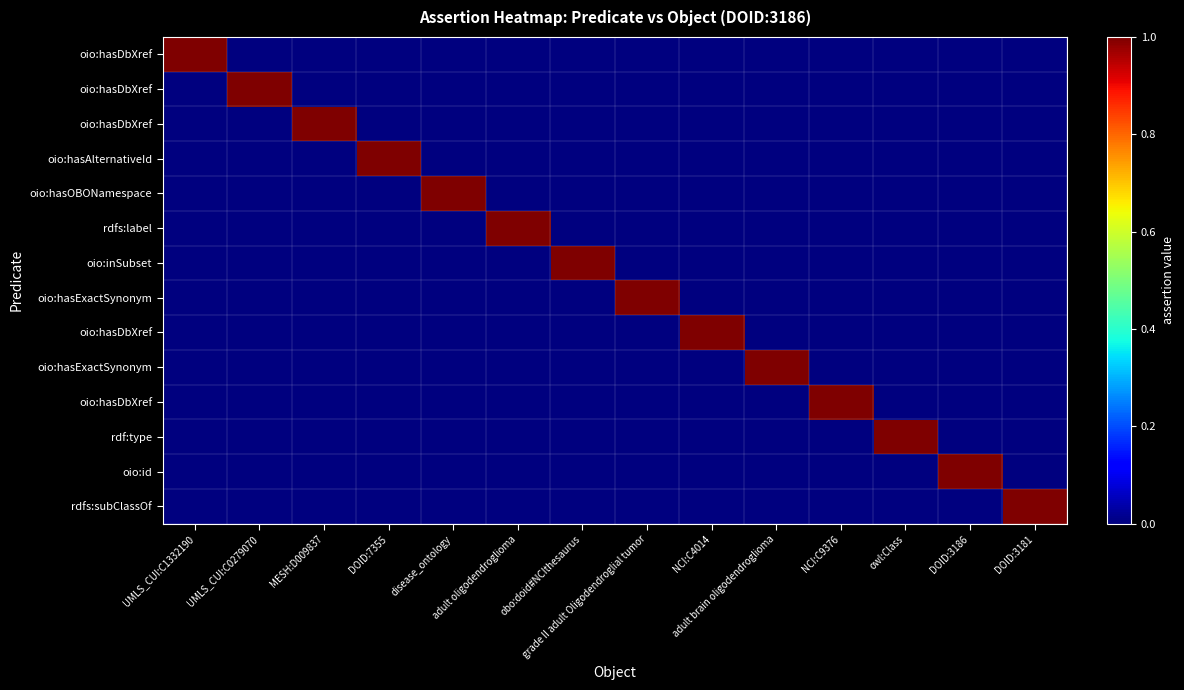

What is the spread (max minus min) of values at DOID:3186?

1